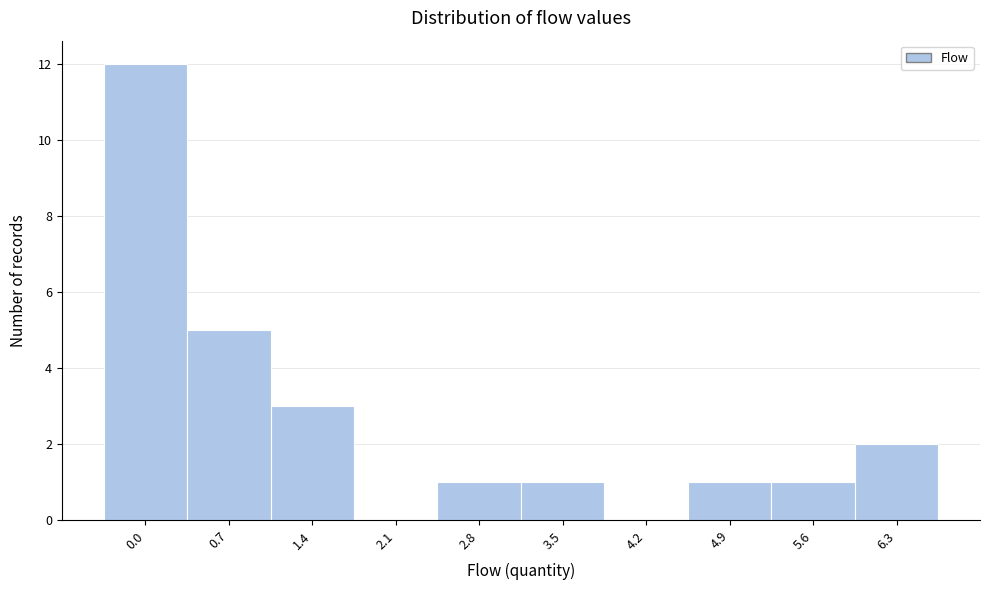

Reading left to right, what are all the values shown in this chart?

0.0=12	0.7=5	1.4=3	2.1=0	2.8=1	3.5=1	4.2=0	4.9=1	5.6=1	6.3=2